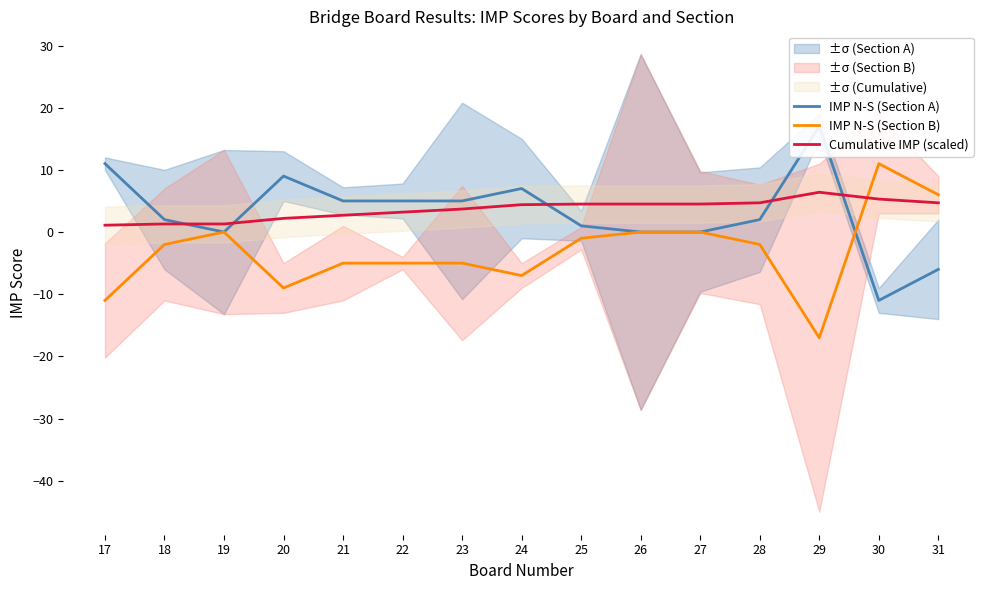

Rank the series at 17 from highest to lowest value.

IMP N-S (Section A), Cumulative IMP (scaled), IMP N-S (Section B)